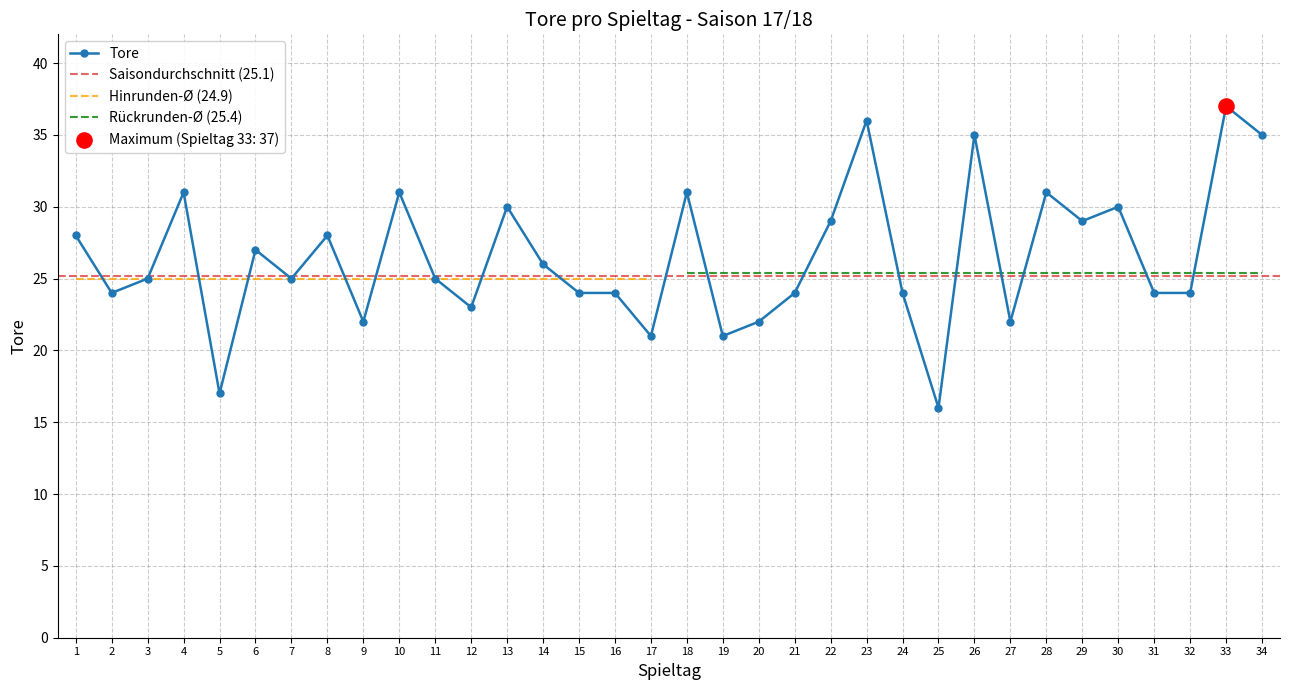

What is the change in value from 5 to 9?

+5